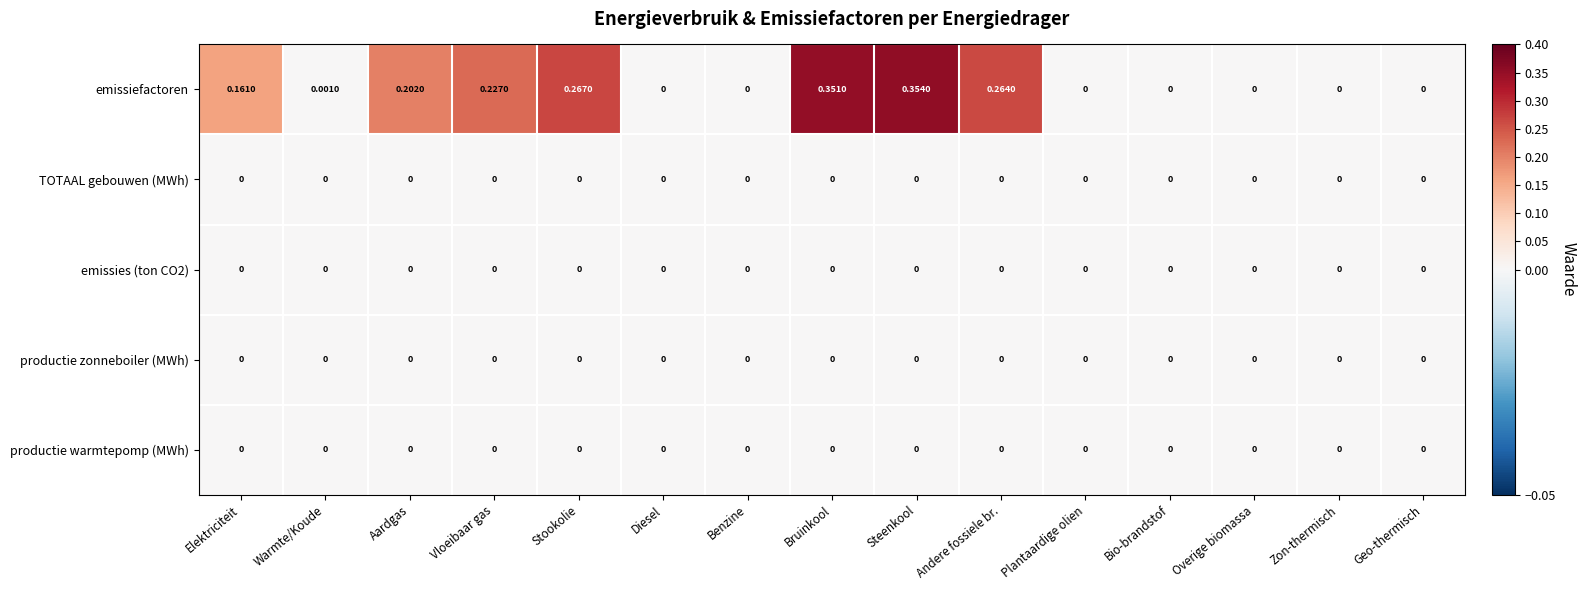

Between Stookolie and Zon-thermisch, which series saw the biggest shift?

emissiefactoren